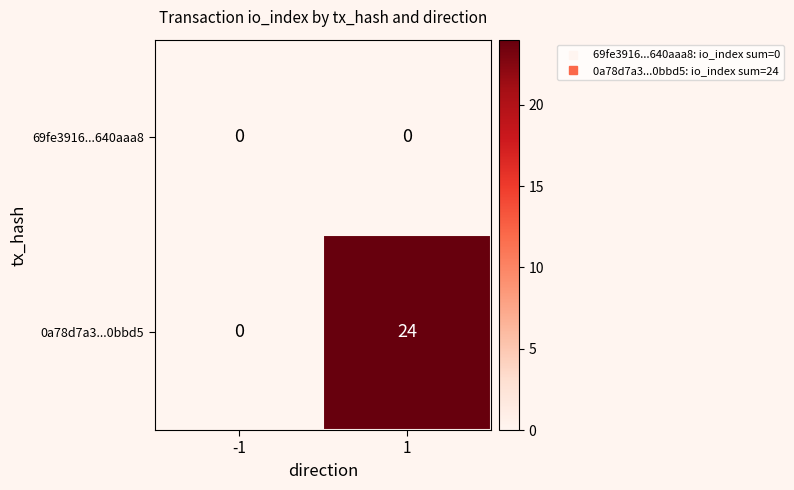

At which category is the sum across all series the highest?

1